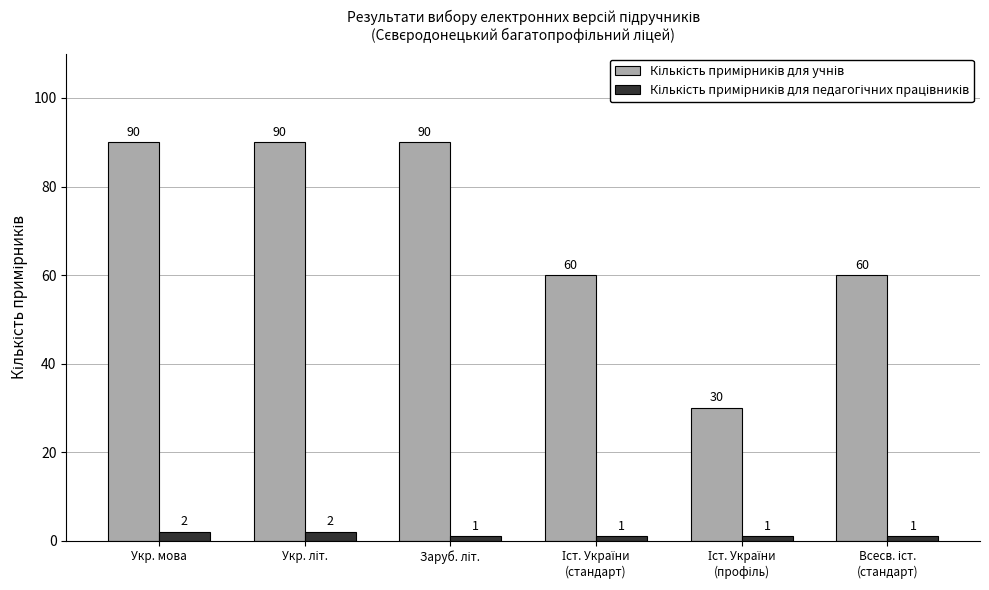

What is the total value across all series at Укр. мова?

92